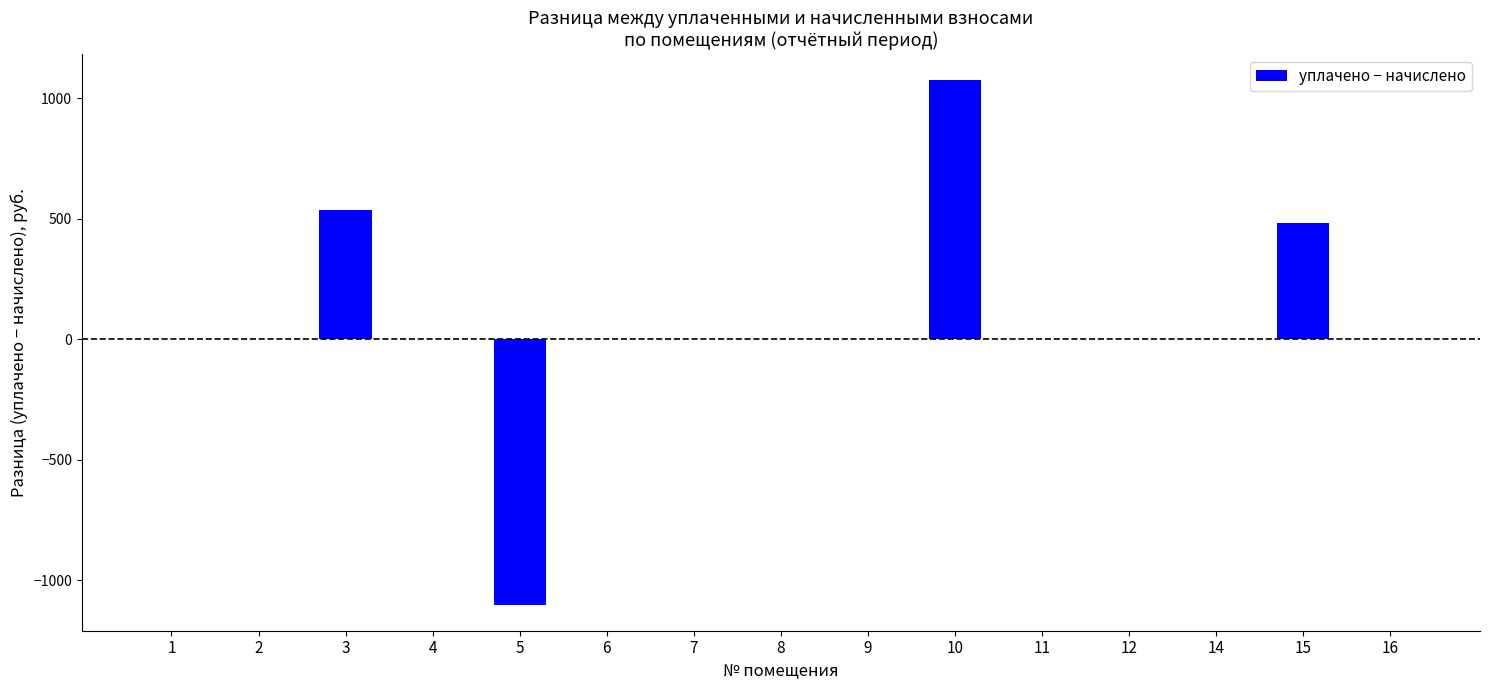

Count the number of categories in the chart.

15